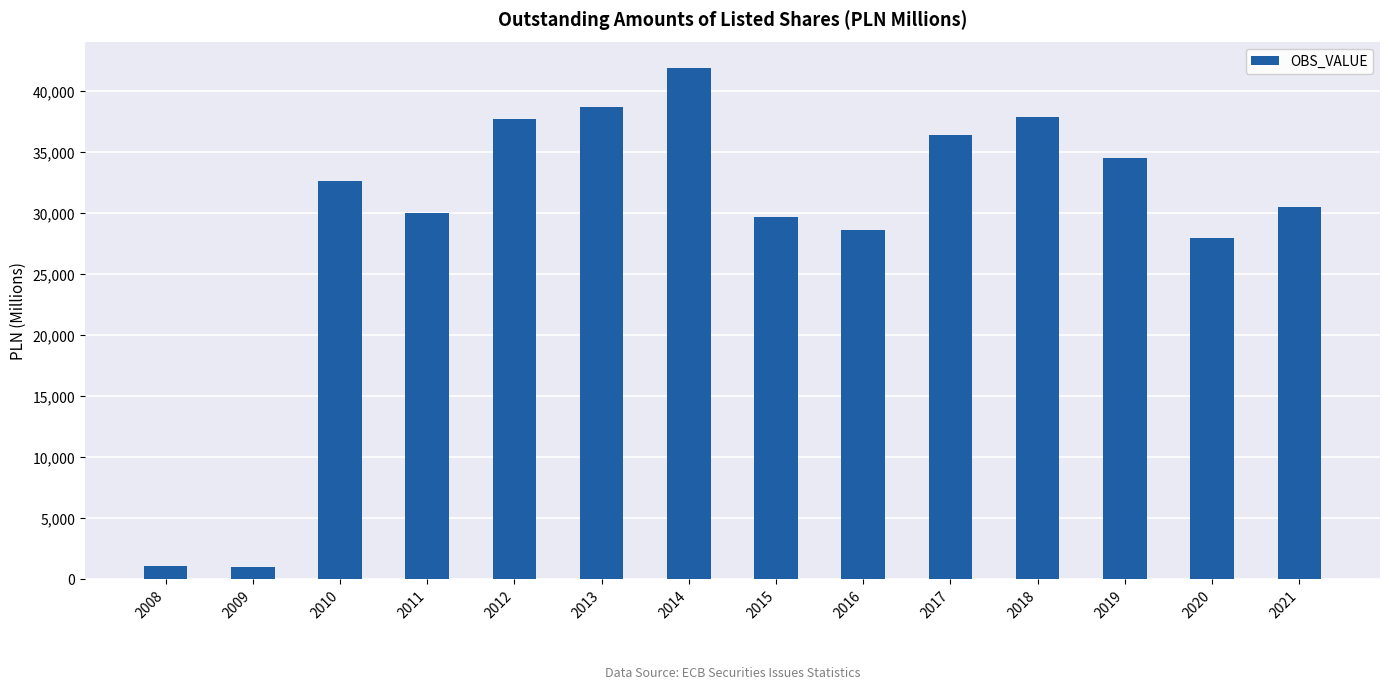

The chart shows a value of 55001.8 at 2017. True or false?

False